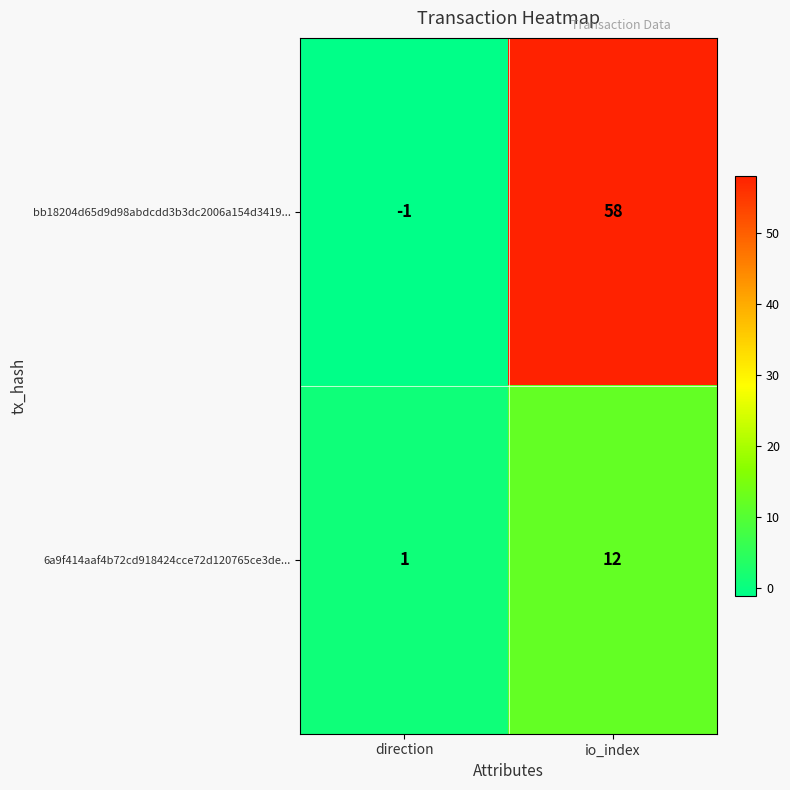

Where is 6a9f414aaf4b72cd918424cce72d120765ce3de... nearest to the value 6?

direction